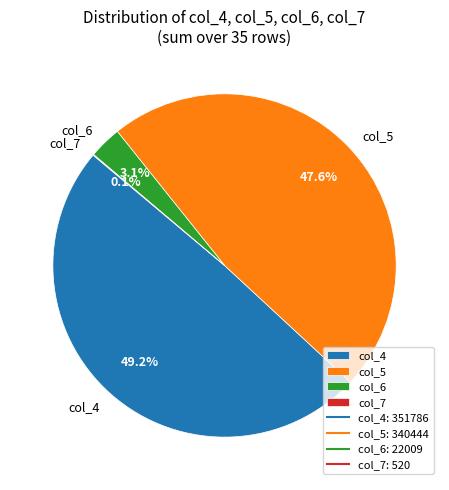

Is there any slice that represents more than half of the pie?

No